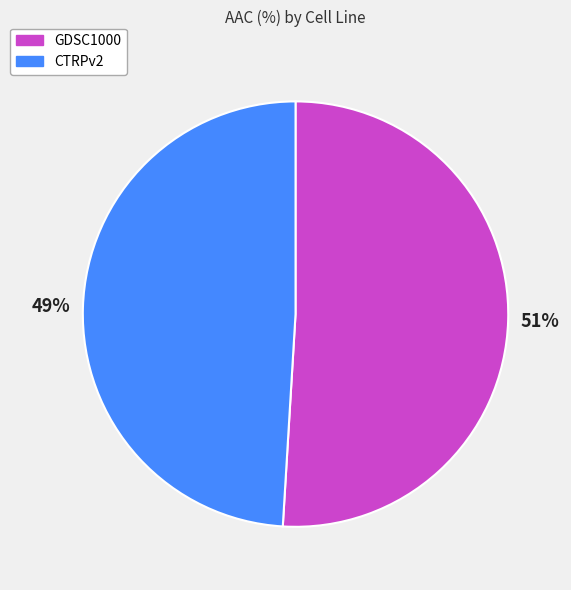

Is the sum of CTRPv2 and GDSC1000 greater than half?

Yes